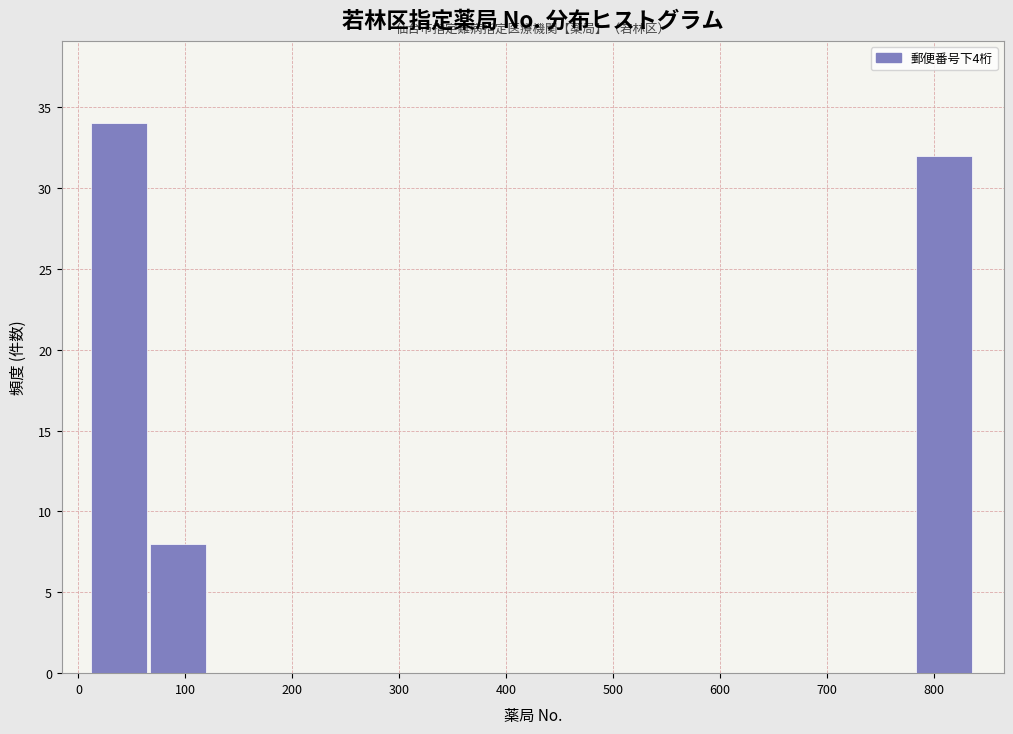

How tall is the bar that spans 780 to 840 on the x-axis? Neither the bar edges nor the heights are printed on the chart, so give them approximately, as read against the axes.

32